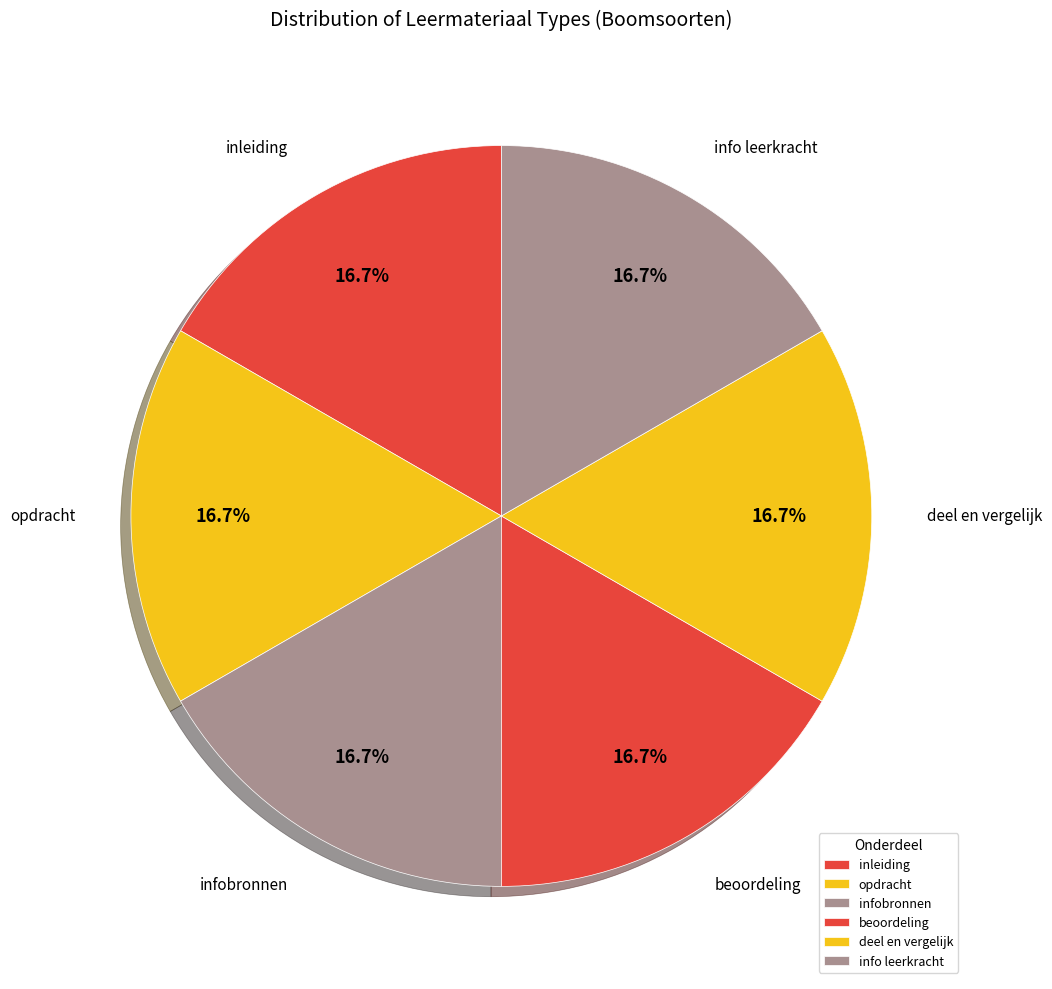

Approximately how many times larger is the value at deel en vergelijk compared to opdracht?

1.0